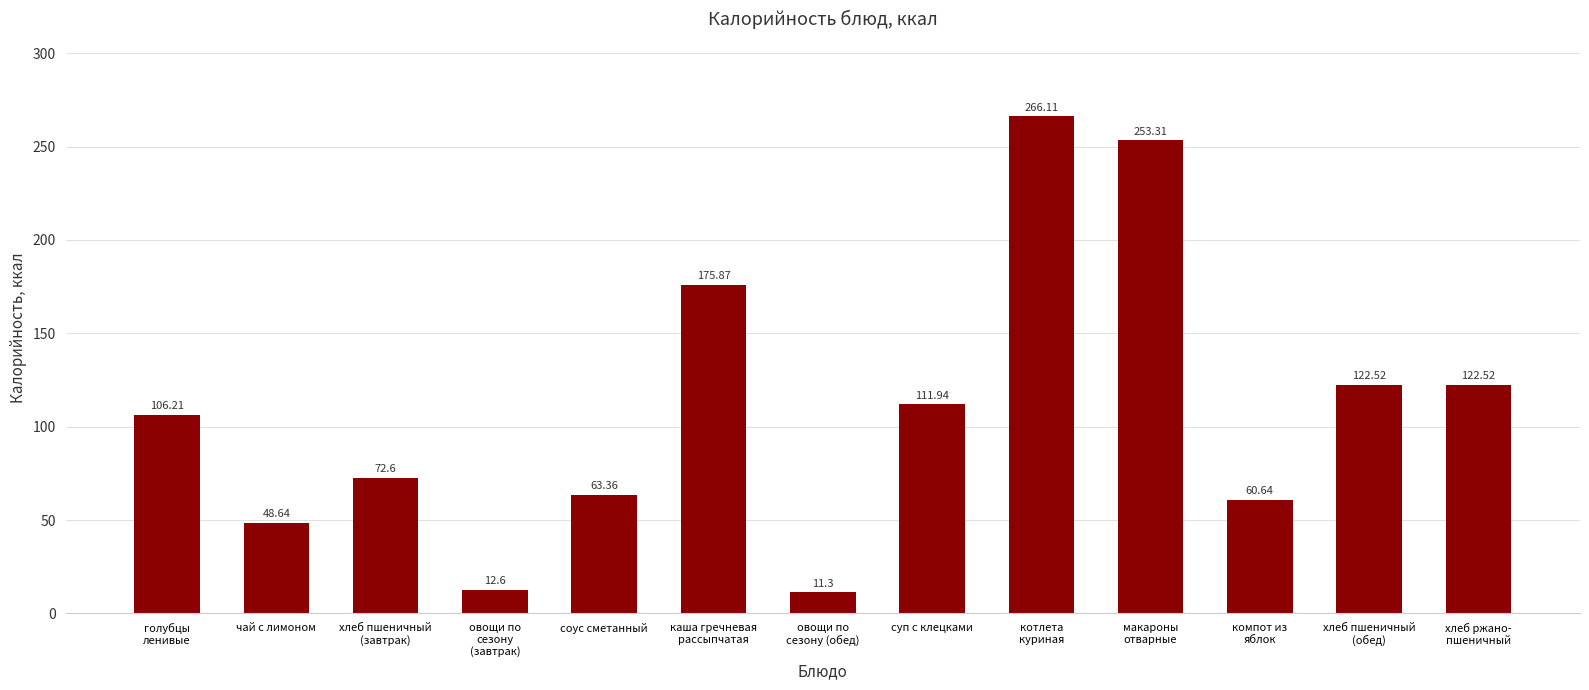

Is it true that the value at каша гречневая
рассыпчатая is 175.9?

True